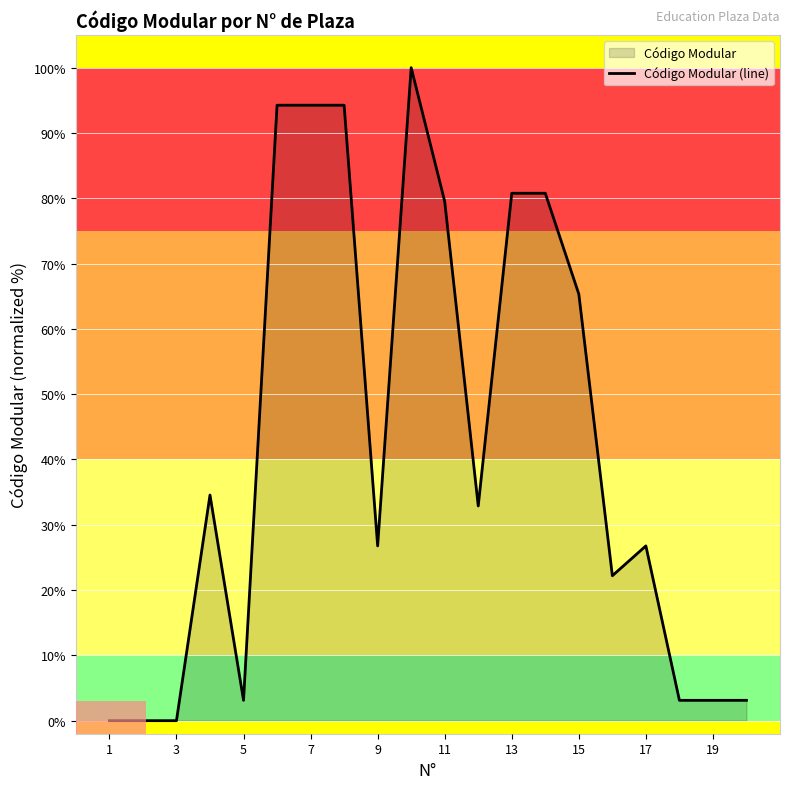

The value at 11 is 79.5. True or false?

True